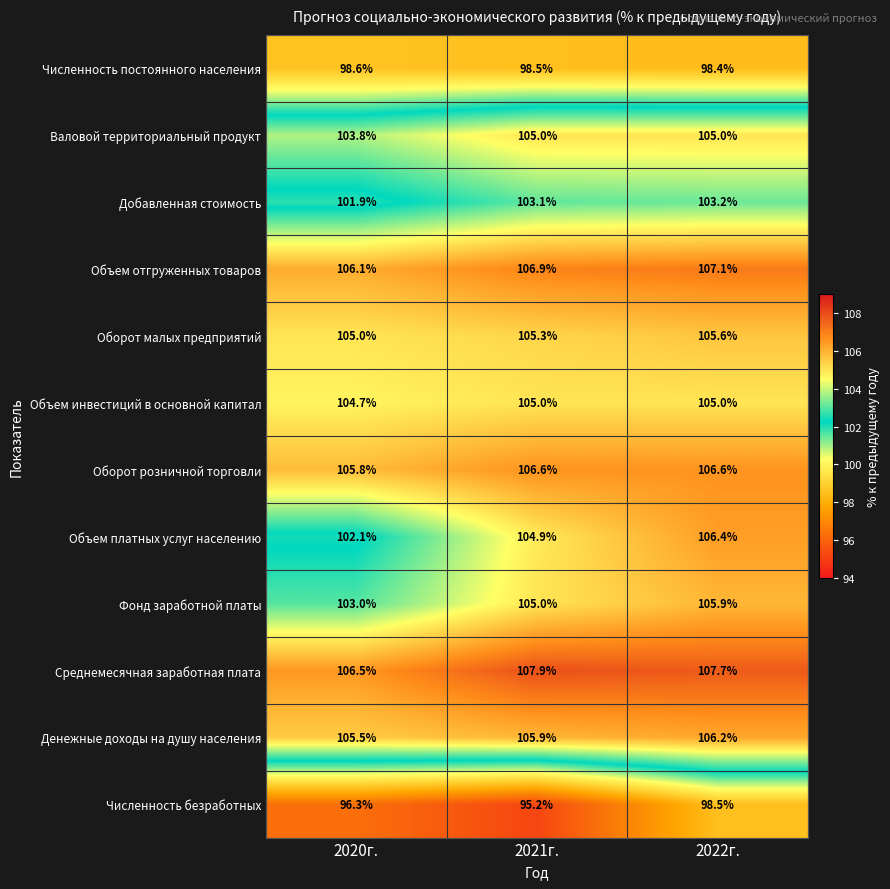

At which category is the sum across all series the highest?

2022г.